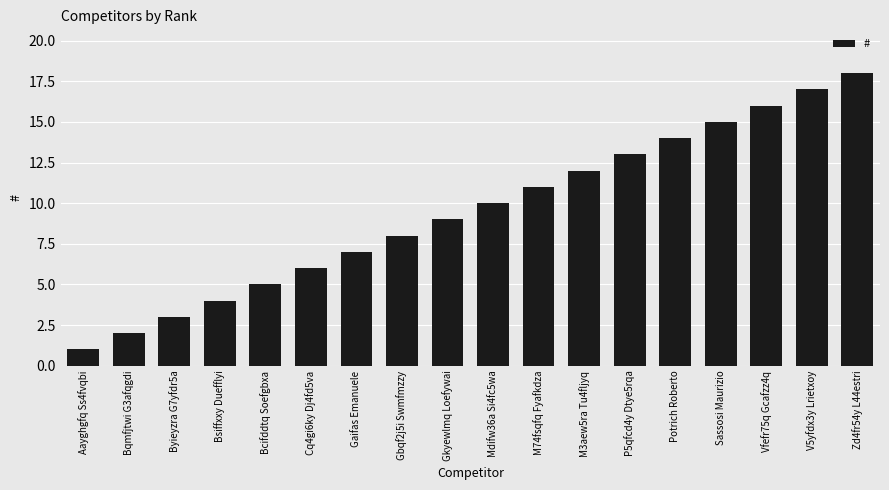

The value at Zd4fr54y L44estri is 28. True or false?

False